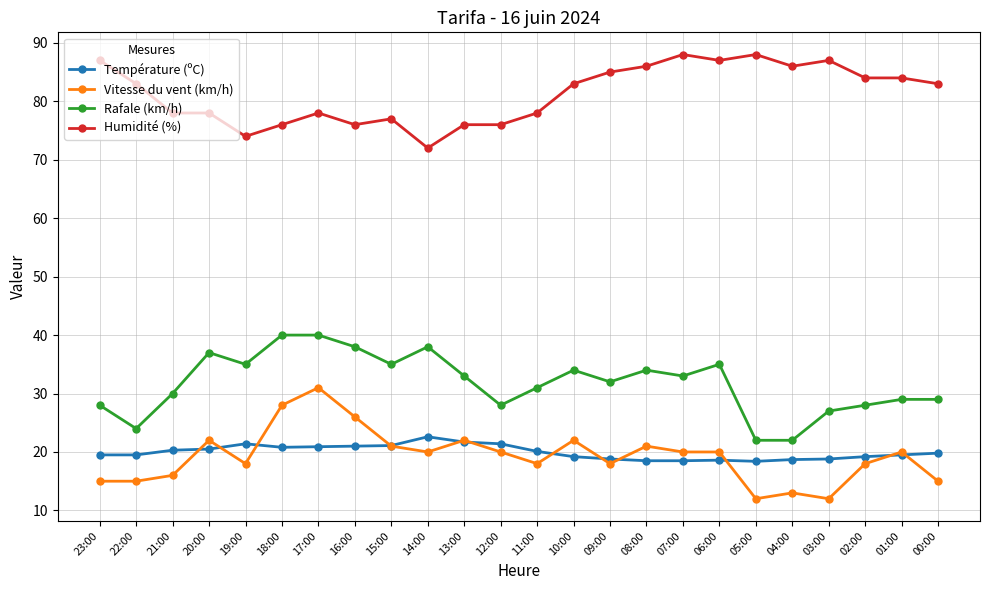

What position from the right is 14:00?

15